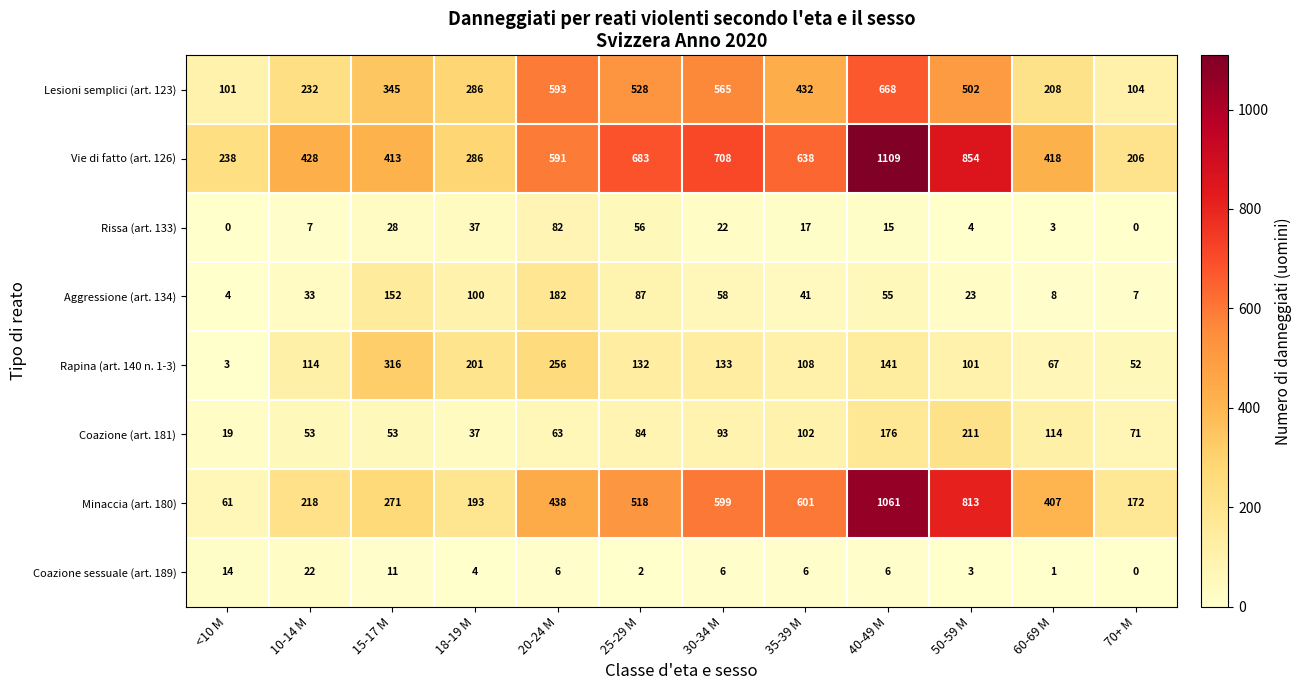

What is the difference between the maximum and minimum values in the Lesioni semplici (art. 123) series?

567